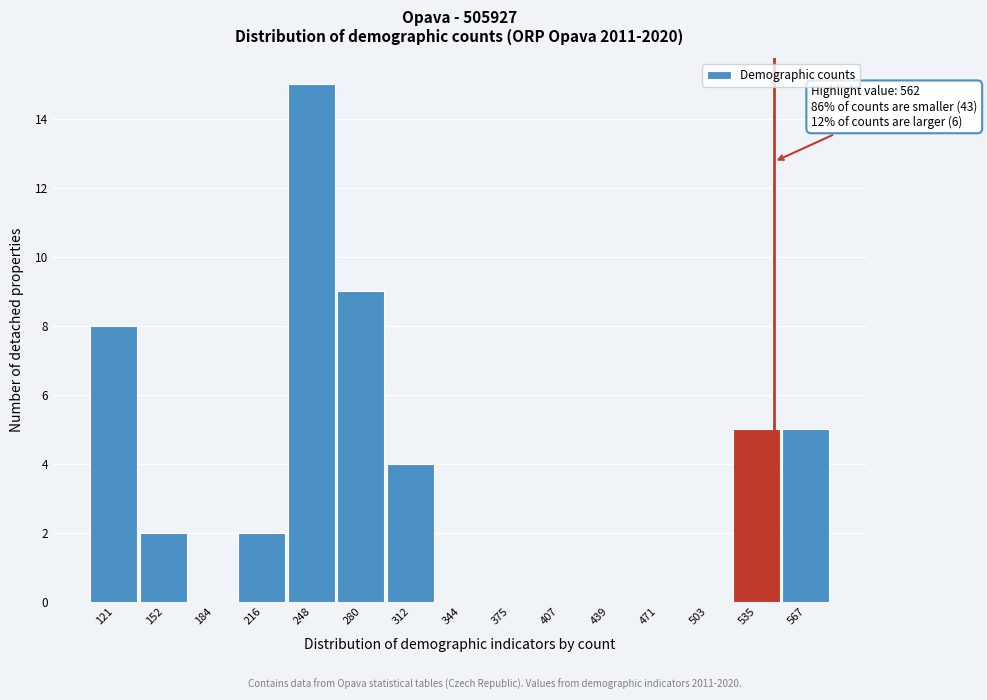

Reading left to right, list all the values displayed in this chart.

121=8	152=2	184=0	216=2	248=15	280=9	312=4	344=0	375=0	407=0	439=0	471=0	503=0	535=5	567=5